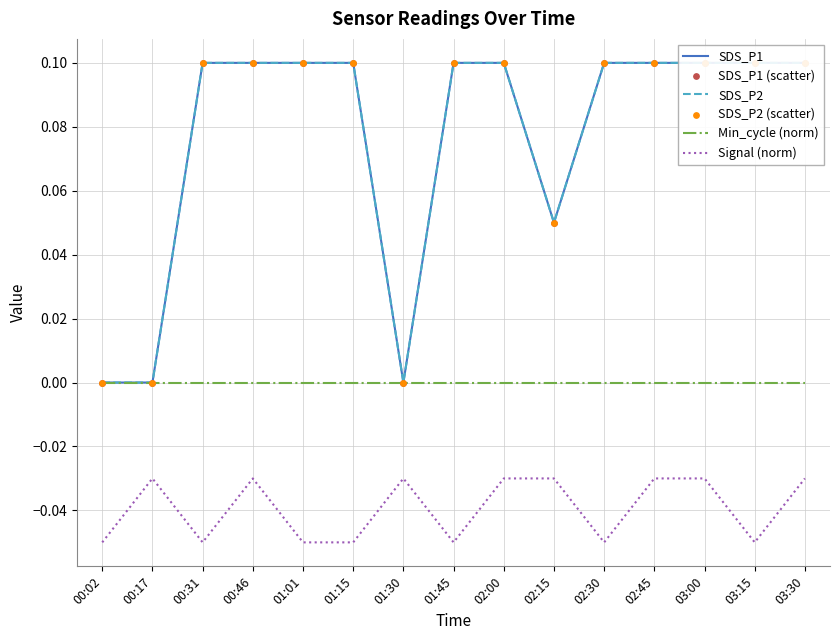

Which series has the widest spread of Y values?

SDS_P1